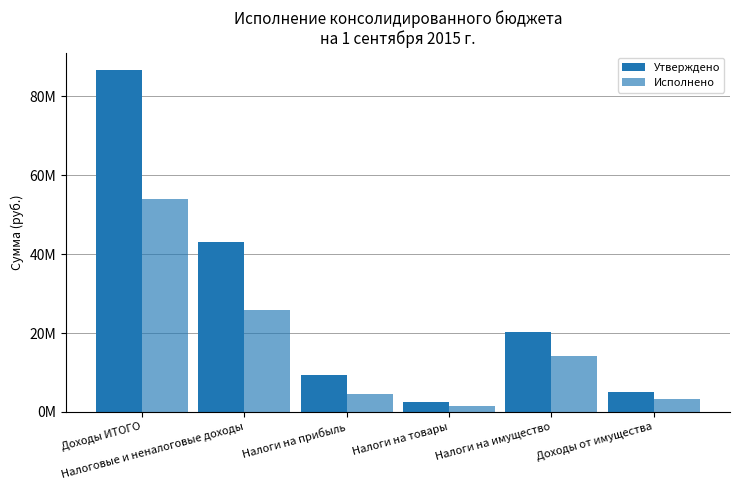

True or false: Исполнено has a value of 2912466.0 at Налоги на имущество.

False